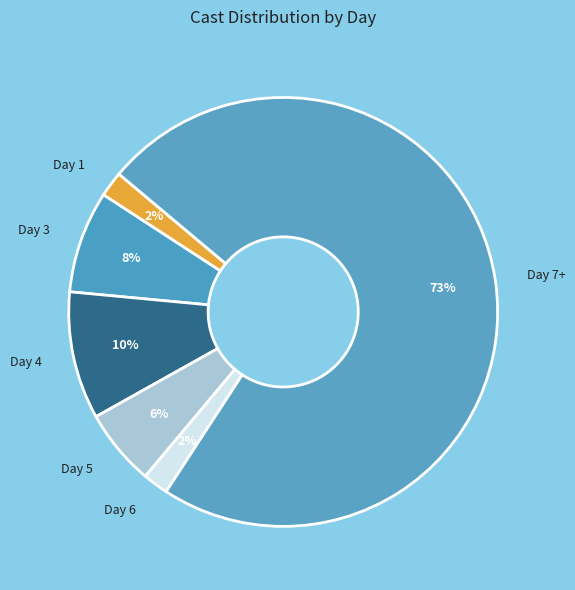

To the nearest percent, what is the average slice percentage?

17%